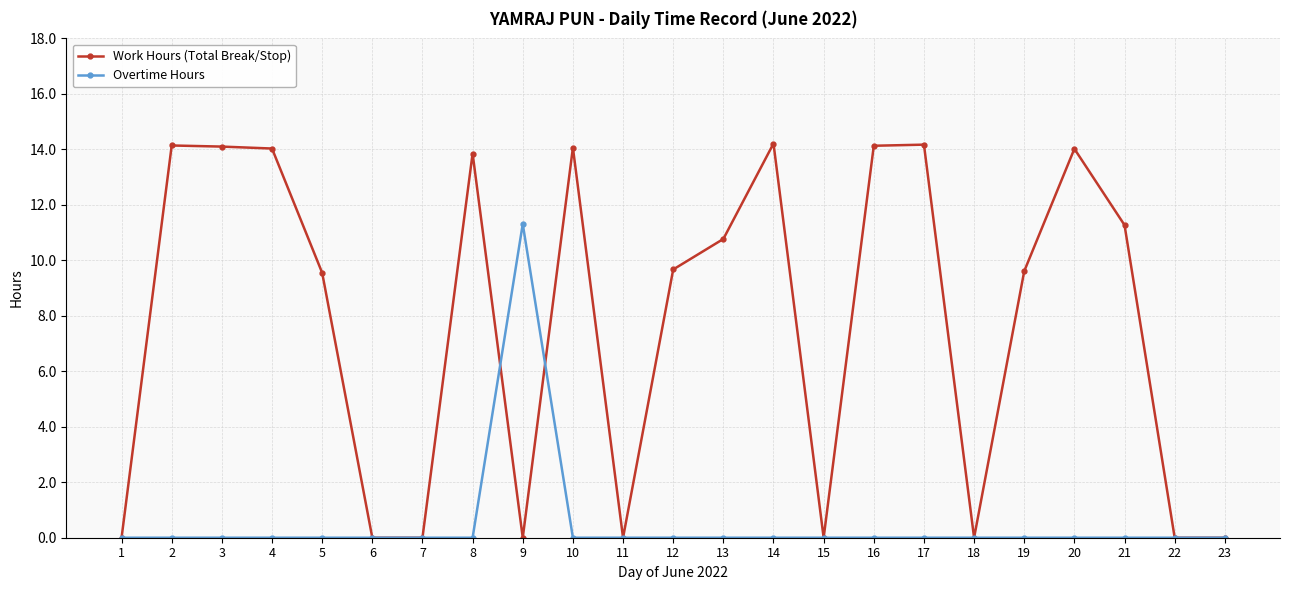

What is the sum of the Overtime Hours values at 9 and 17?

11.3